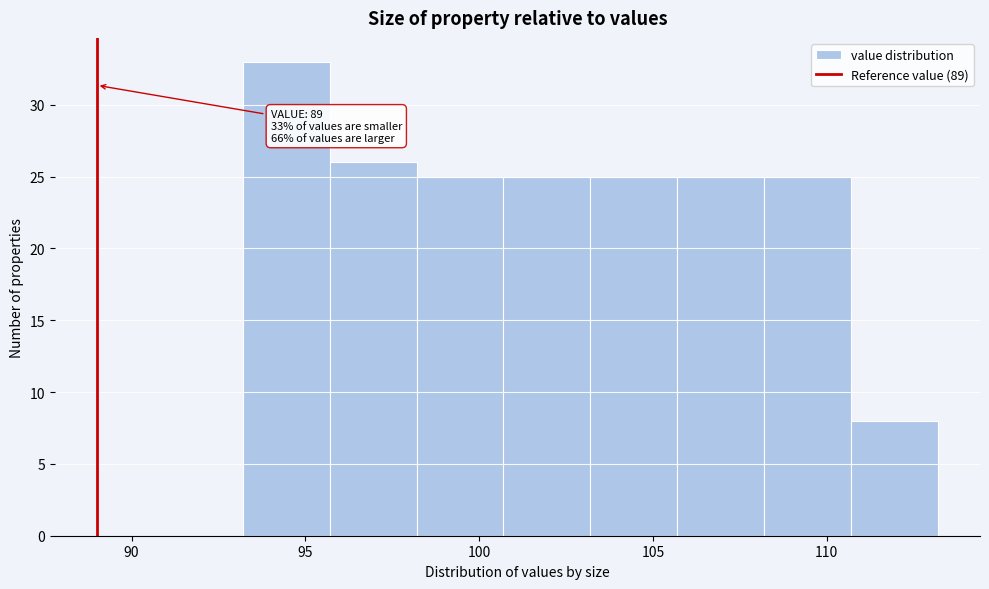

Over which range of the x-axis is the bar tallest?

93.2 to 95.7